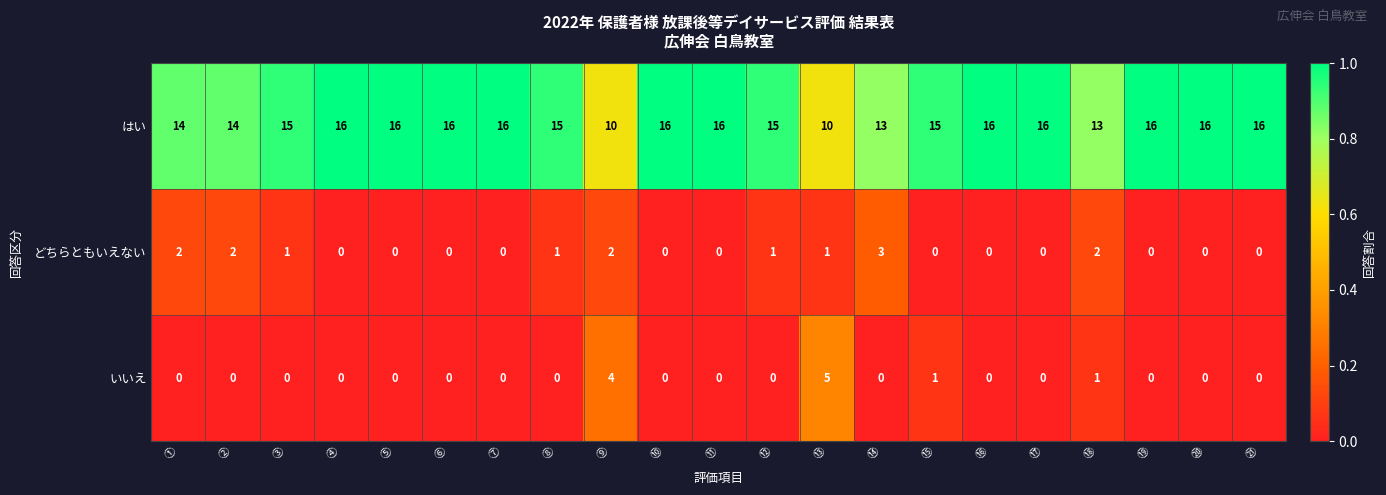

The value of はい at ⑲ is 26. True or false?

False